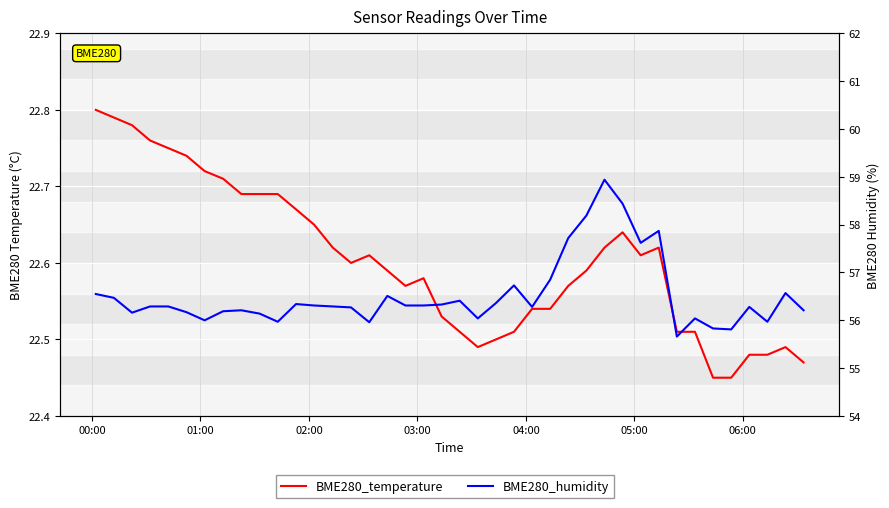

Rank the series by their average value, from highest to lowest.

BME280_humidity, BME280_temperature